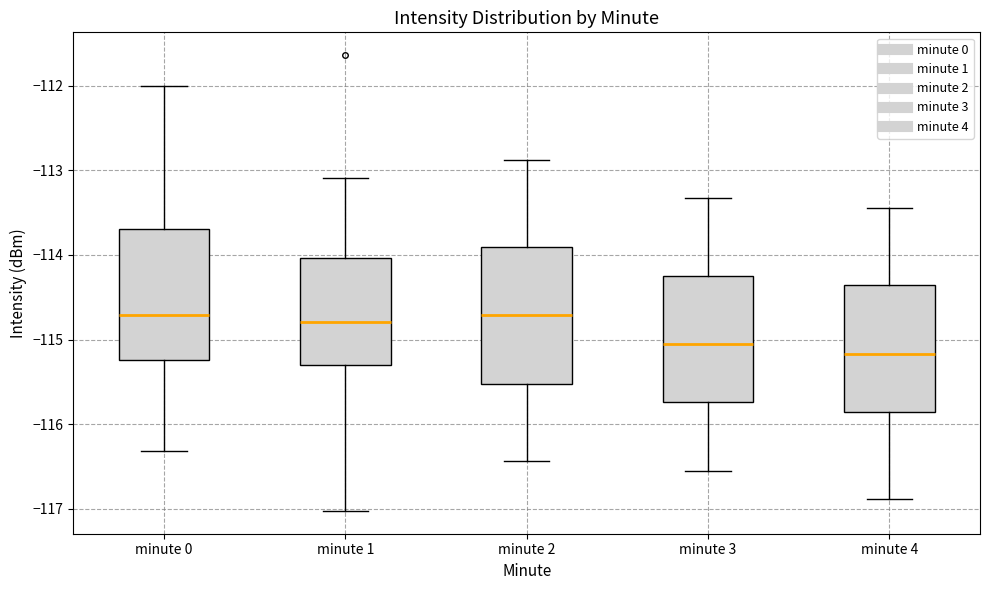

Reading left to right, transcribe this box plot: for each box, give where its median line is, the range the box spans, and where its two whiskers end, as read against the y-axis. The values are not printed on the chart, so give them approximately, as read against the axis.

minute 0: median -114.7, box -115.2 to -113.7, whiskers -116.3 to -112.0
minute 1: median -114.8, box -115.3 to -114.0, whiskers -117.0 to -113.1
minute 2: median -114.7, box -115.5 to -113.9, whiskers -116.4 to -112.9
minute 3: median -115.0, box -115.7 to -114.2, whiskers -116.5 to -113.3
minute 4: median -115.2, box -115.9 to -114.4, whiskers -116.9 to -113.4